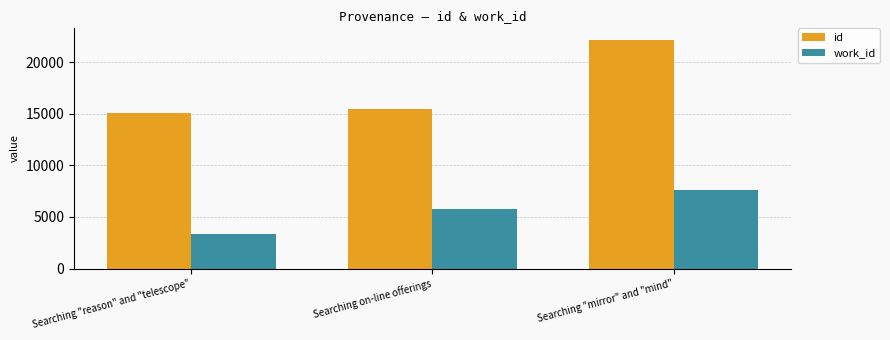

Rank the series by their average value, from lowest to highest.

work_id, id